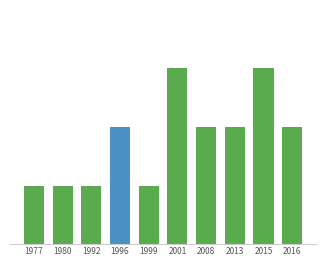

Read the value at 2016.

2